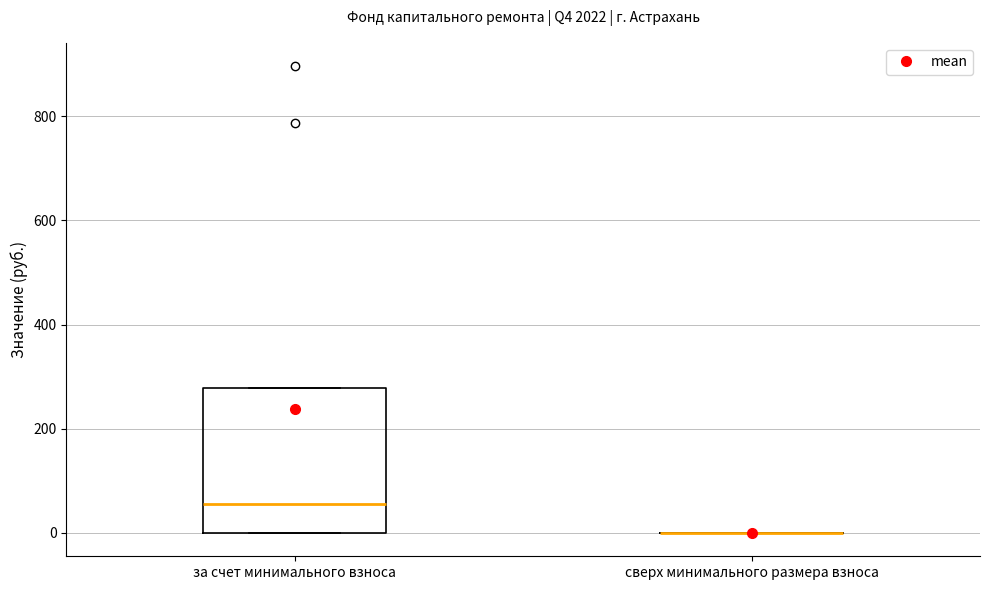

Comparing the boxes themselves (not the whiskers), which one is the tallest?

за счет минимального взноса